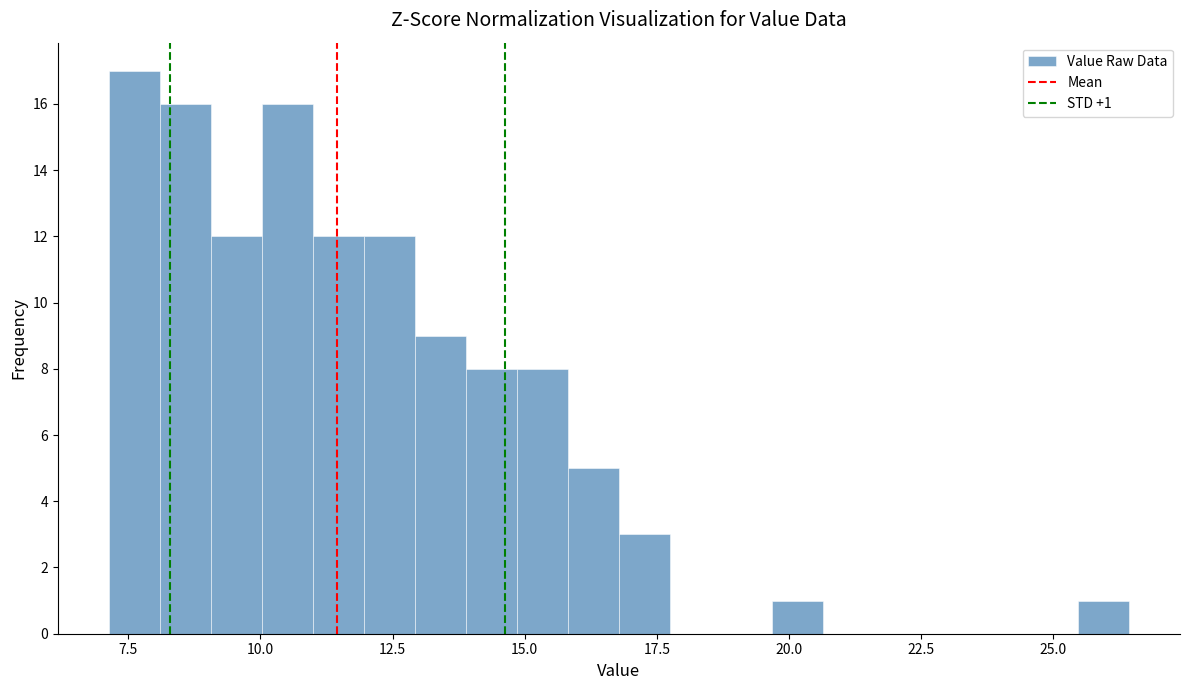

Read against the x-axis, roughly where is the centre of the tallest bar?

7.5